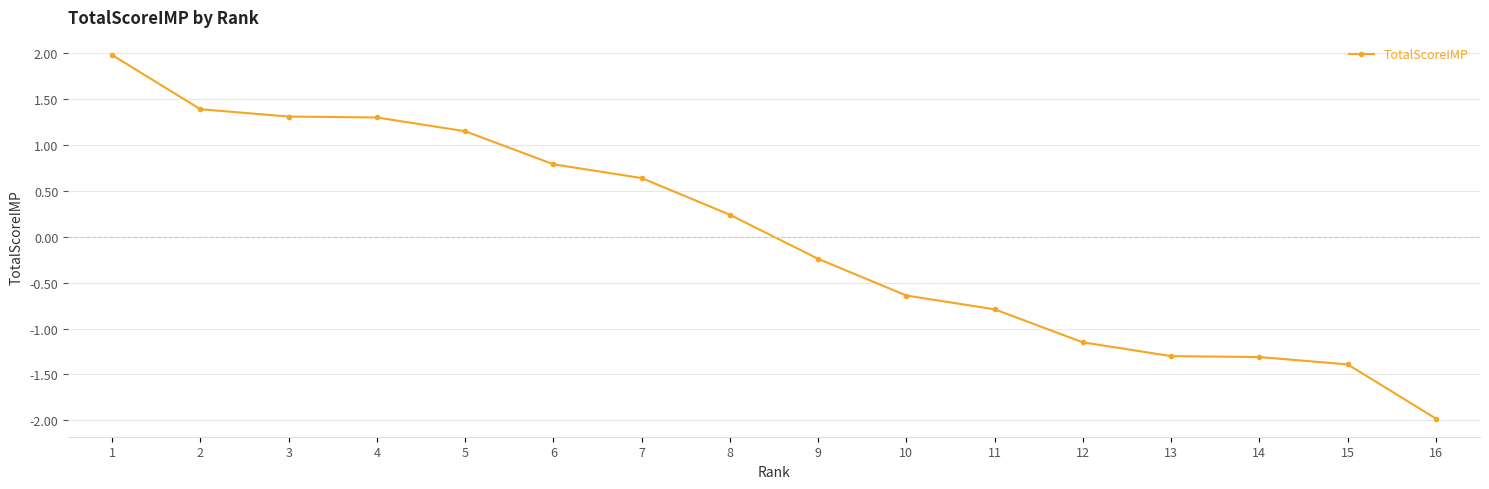

Between 11 and 9, which is larger?

9